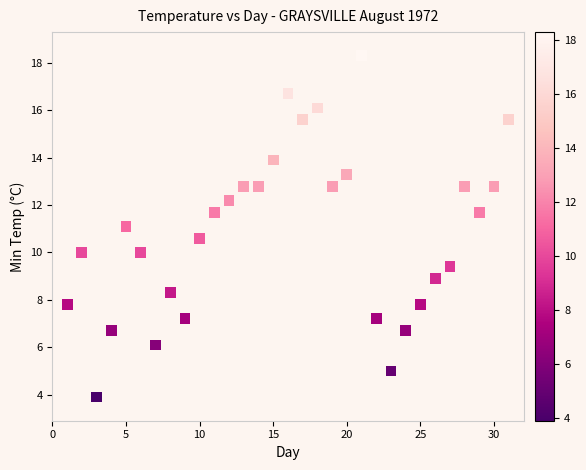

What is the range of X values (max minus min)?

30.0